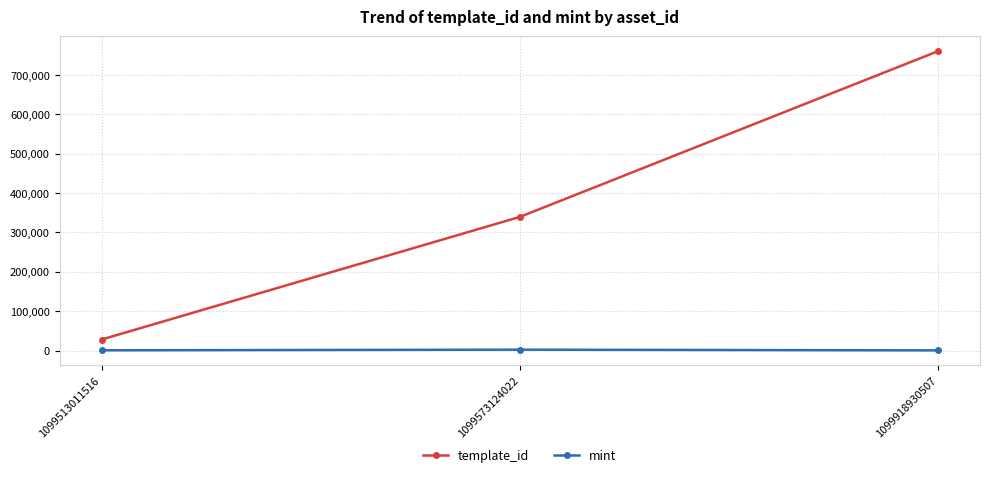

What is the sum of the template_id values at 1099918930507 and 1099513011516?

787982